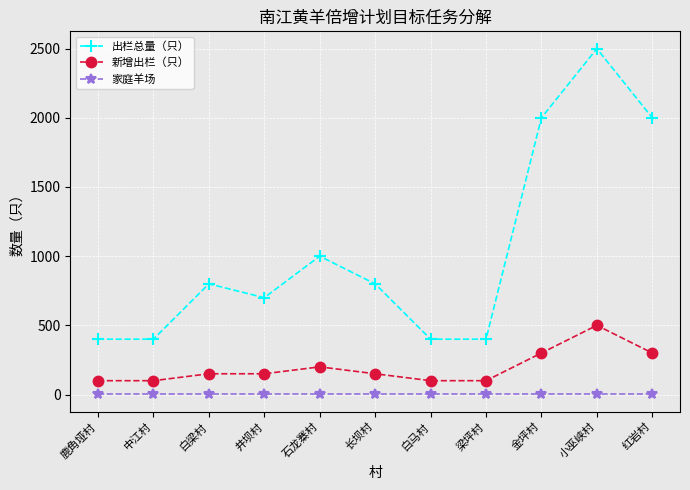

Which series has the largest range (max minus min)?

出栏总量（只）